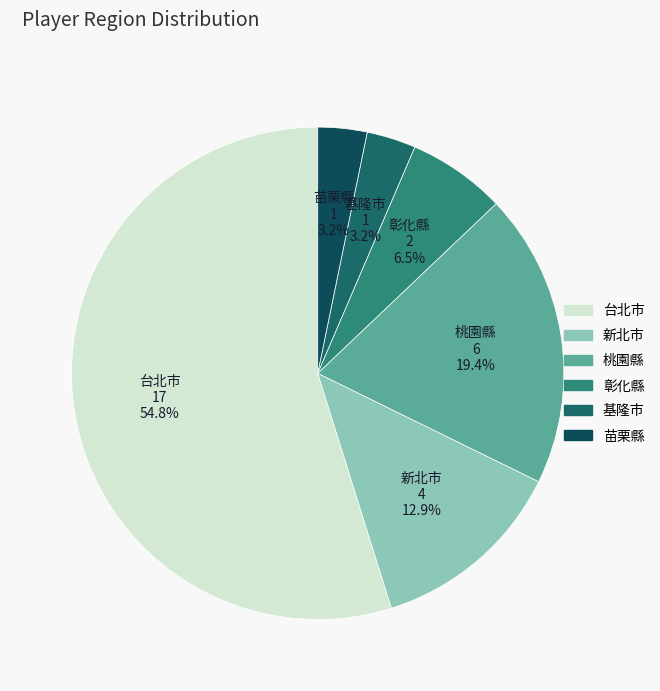

To the nearest percent, what is the average slice percentage?

17%